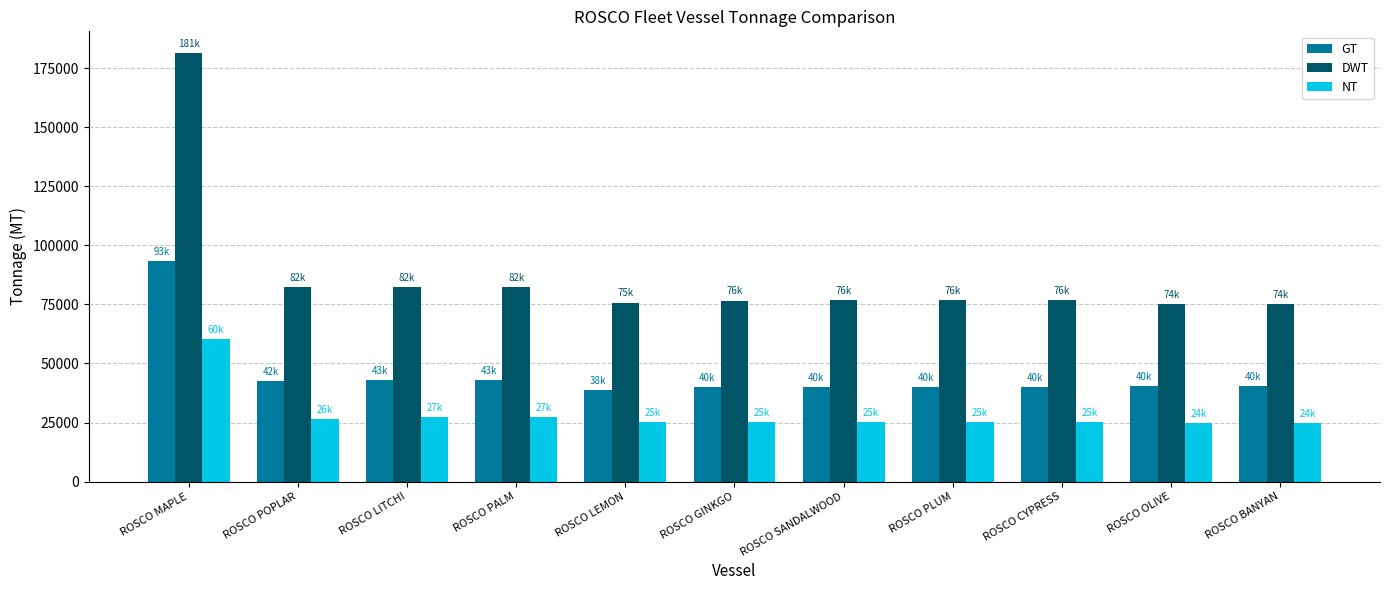

Rank the series by their maximum value, from lowest to highest.

NT, GT, DWT